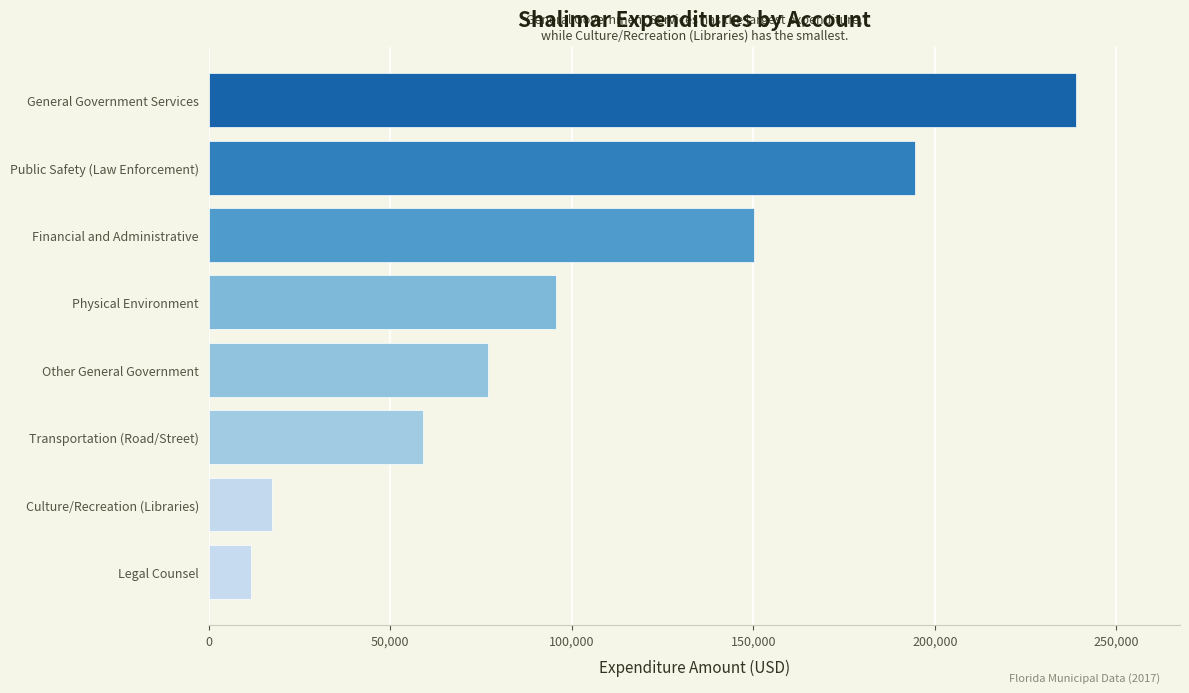

Reading top to bottom, extract all data points from this chart.

General Government Services=238864	Public Safety (Law Enforcement)=194449	Financial and Administrative=150170	Physical Environment=95602	Other General Government=76914	Transportation (Road/Street)=58921	Culture/Recreation (Libraries)=17515	Legal Counsel=11780